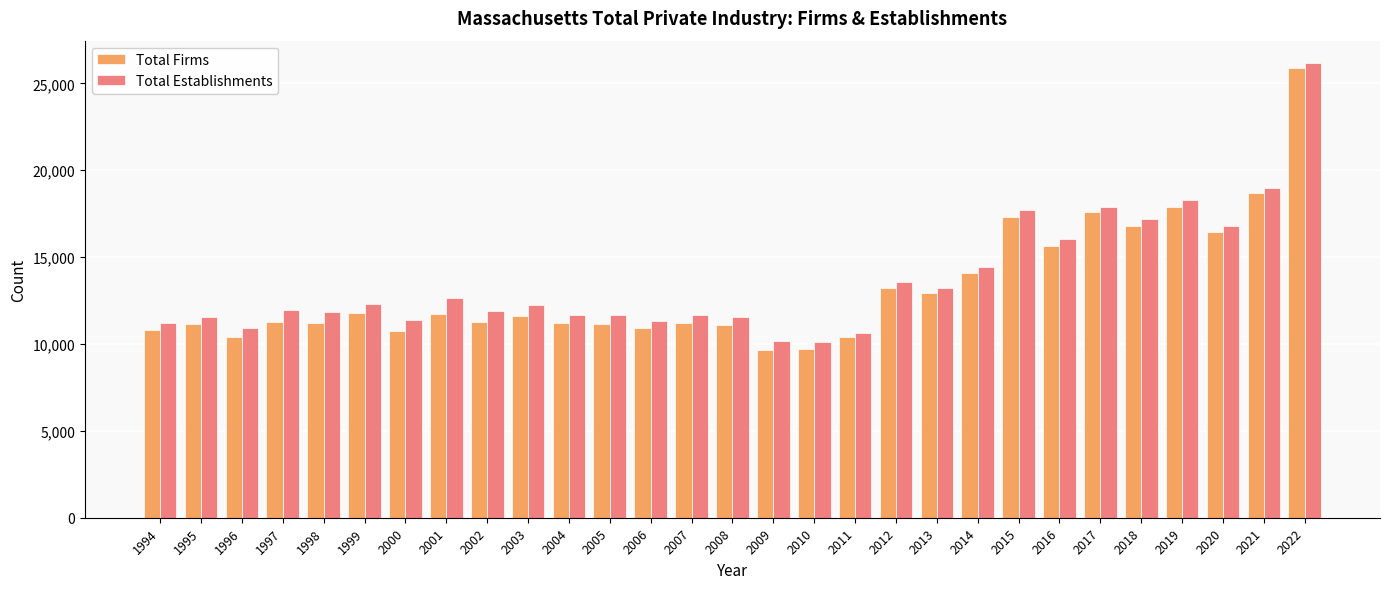

Is the value of Total Firms at 2016 greater than the value of Total Establishments at 2008?

Yes